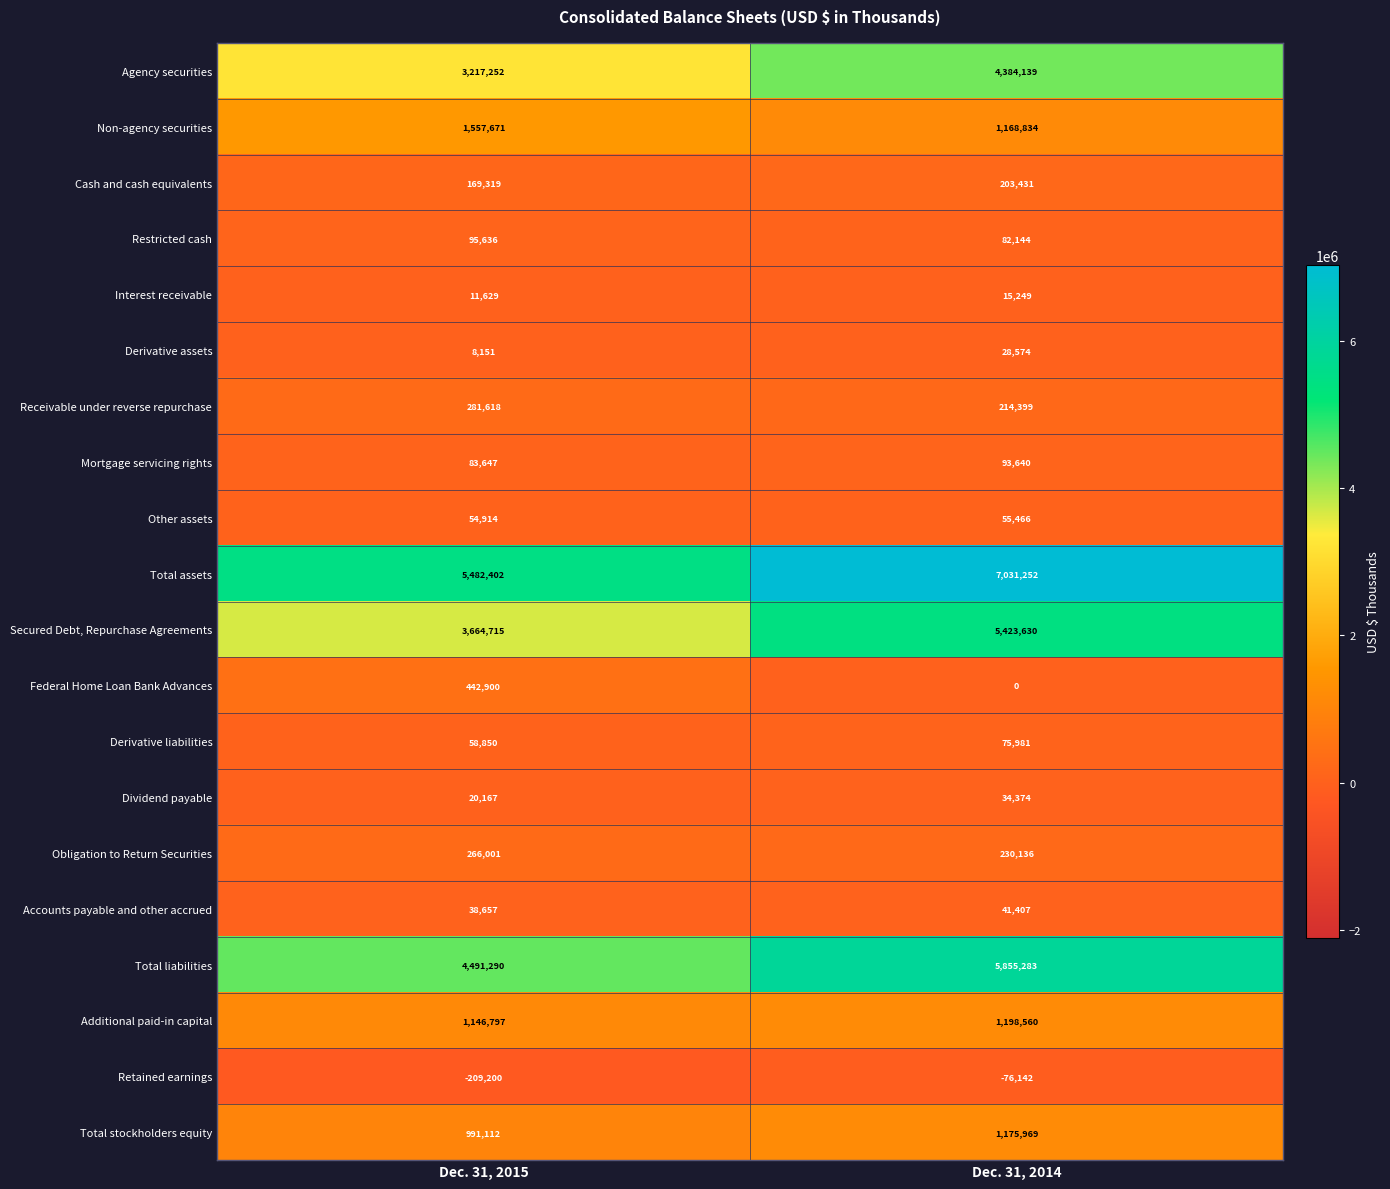

Is it true that Interest receivable equals 20704 at Dec. 31, 2015?

False